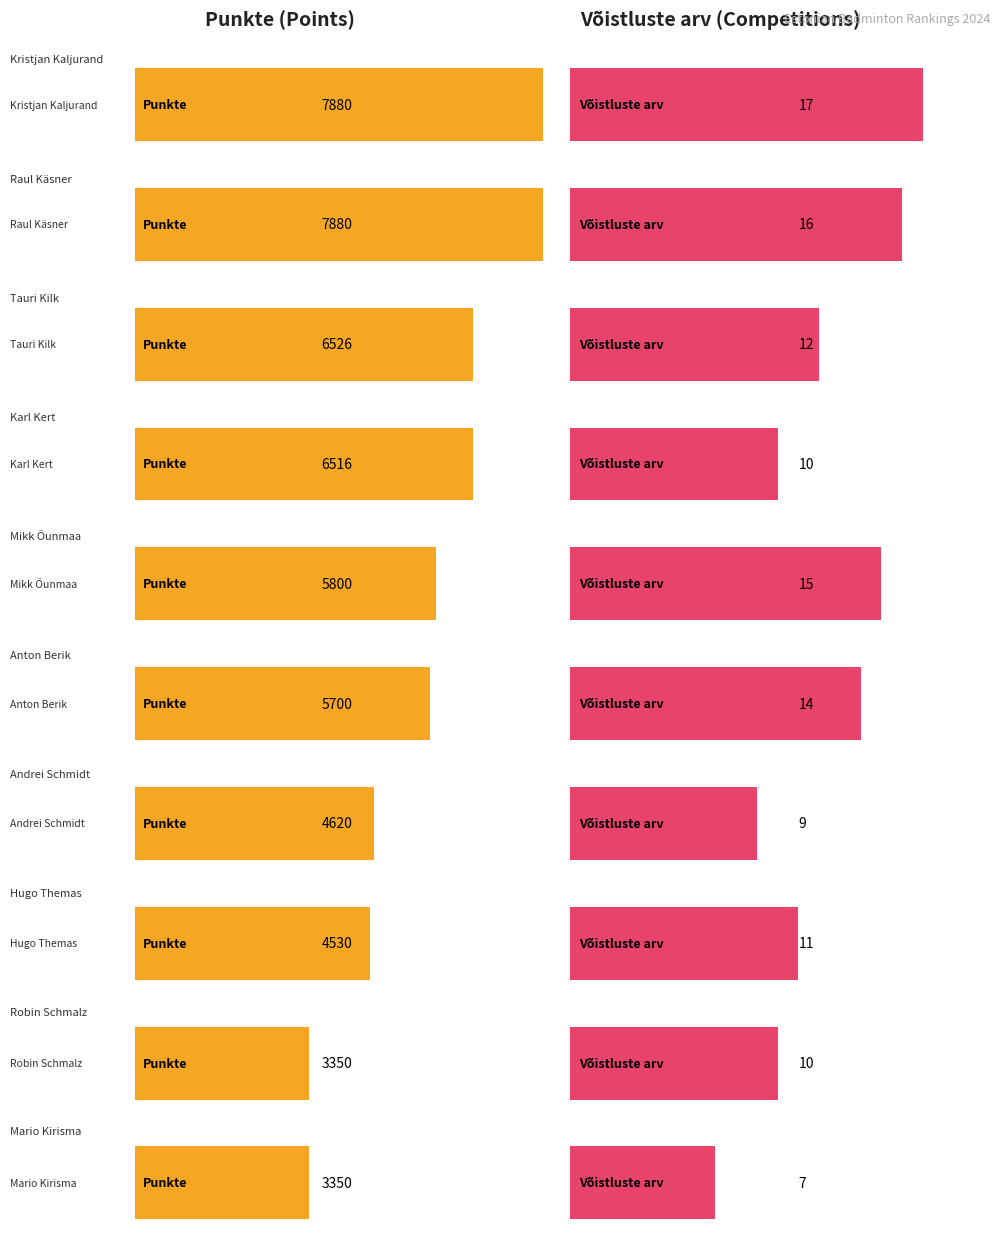

Reading right to left, list all the values displayed in this chart.

Punkte: Mario Kirisma=3350	Robin Schmalz=3350	Hugo Themas=4530	Andrei Schmidt=4620	Anton Berik=5700	Mikk Õunmaa=5800	Karl Kert=6516	Tauri Kilk=6526	Raul Käsner=7880	Kristjan Kaljurand=7880
Võistluste arv: Mario Kirisma=7	Robin Schmalz=10	Hugo Themas=11	Andrei Schmidt=9	Anton Berik=14	Mikk Õunmaa=15	Karl Kert=10	Tauri Kilk=12	Raul Käsner=16	Kristjan Kaljurand=17